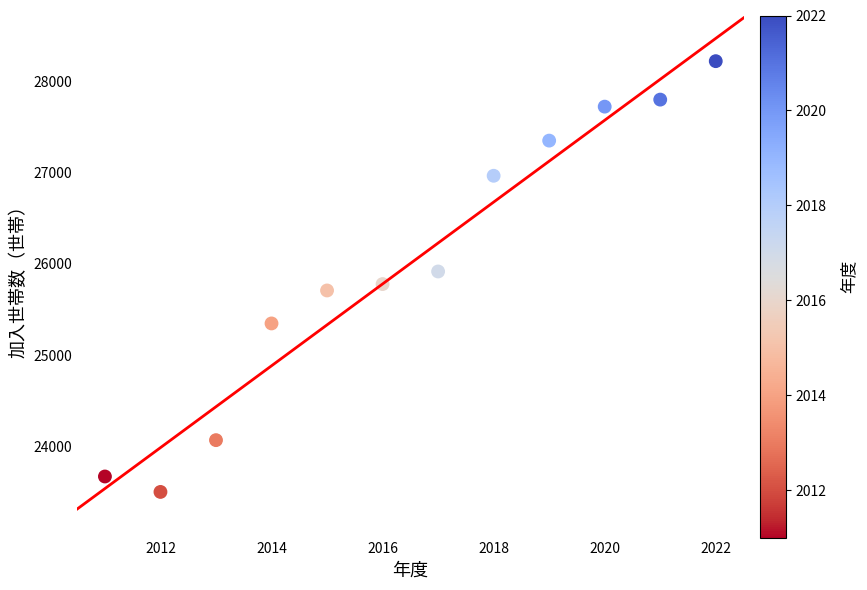

What is the range of X values (max minus min)?

11